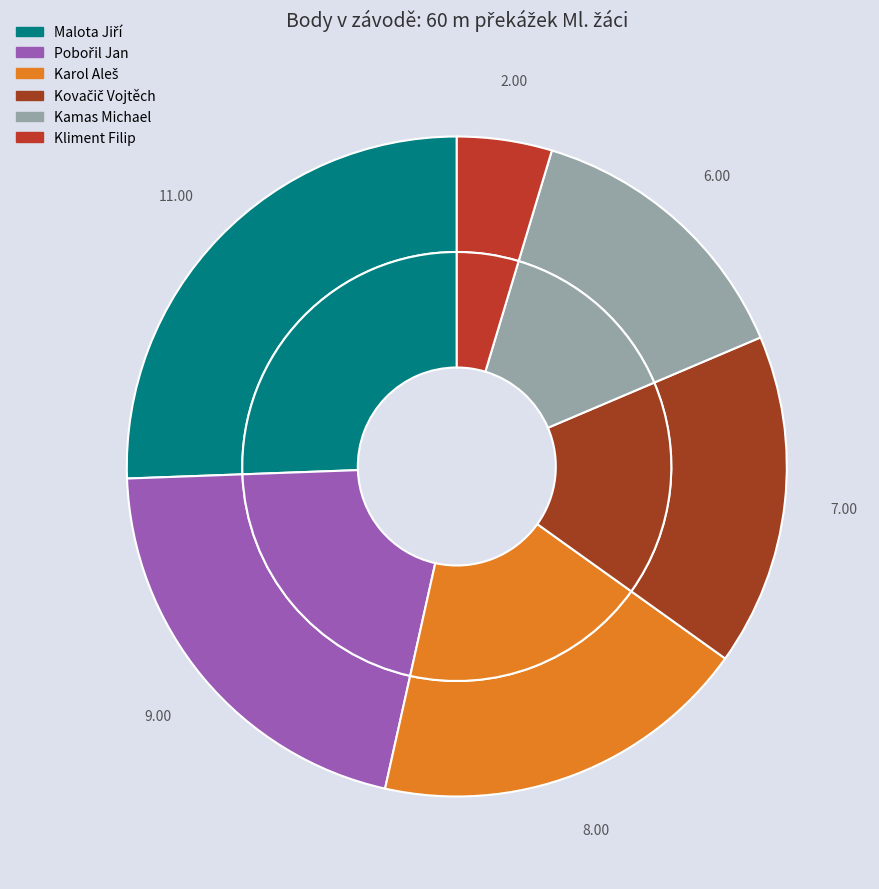

Which slice is the largest?

Malota Jiří